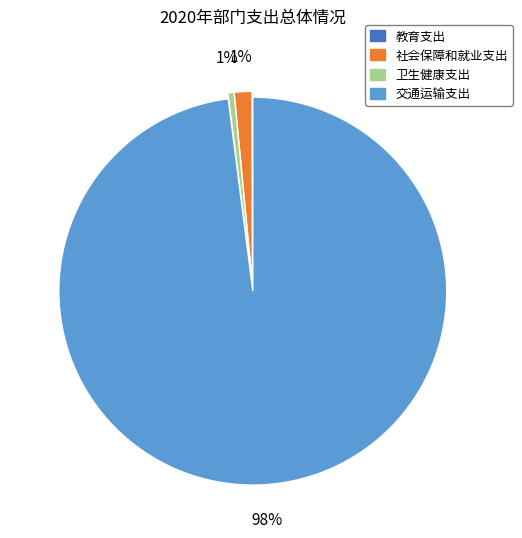

To the nearest percent, what is the difference between the 卫生健康支出 and 交通运输支出 slice percentages?

97%